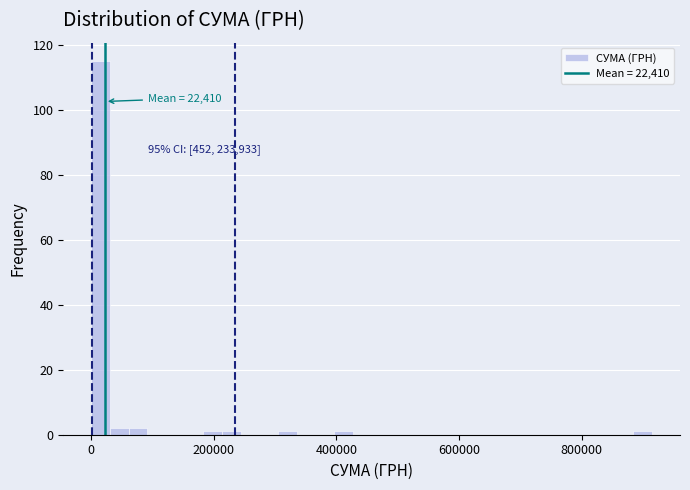

Around what value on the x-axis is the tallest bar? Give the approximate position of its centre, as read against the axis.

20000